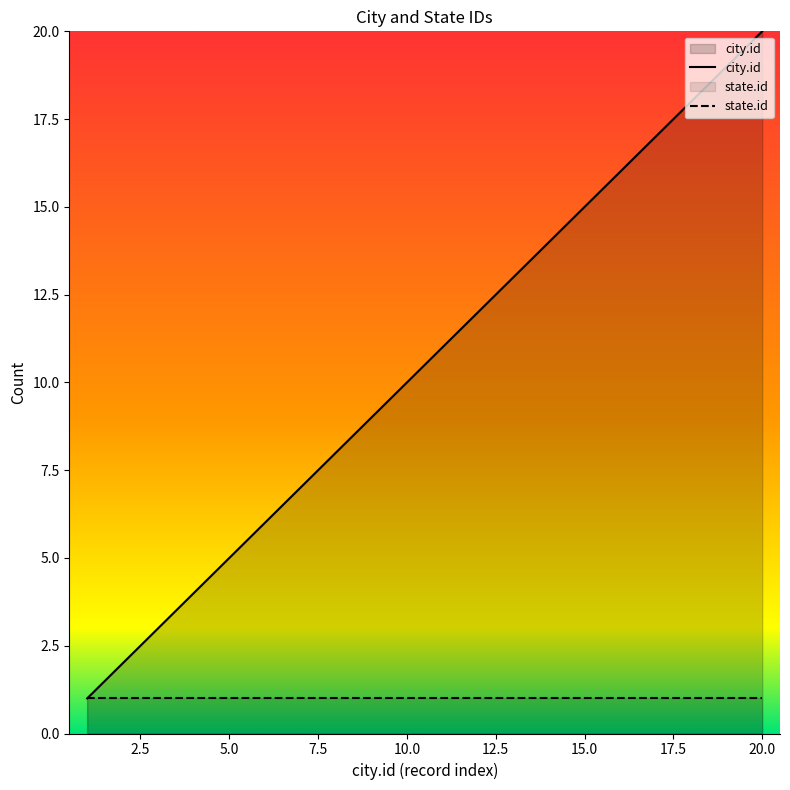

What is the value of the state.id point at the 8th from the left?

1